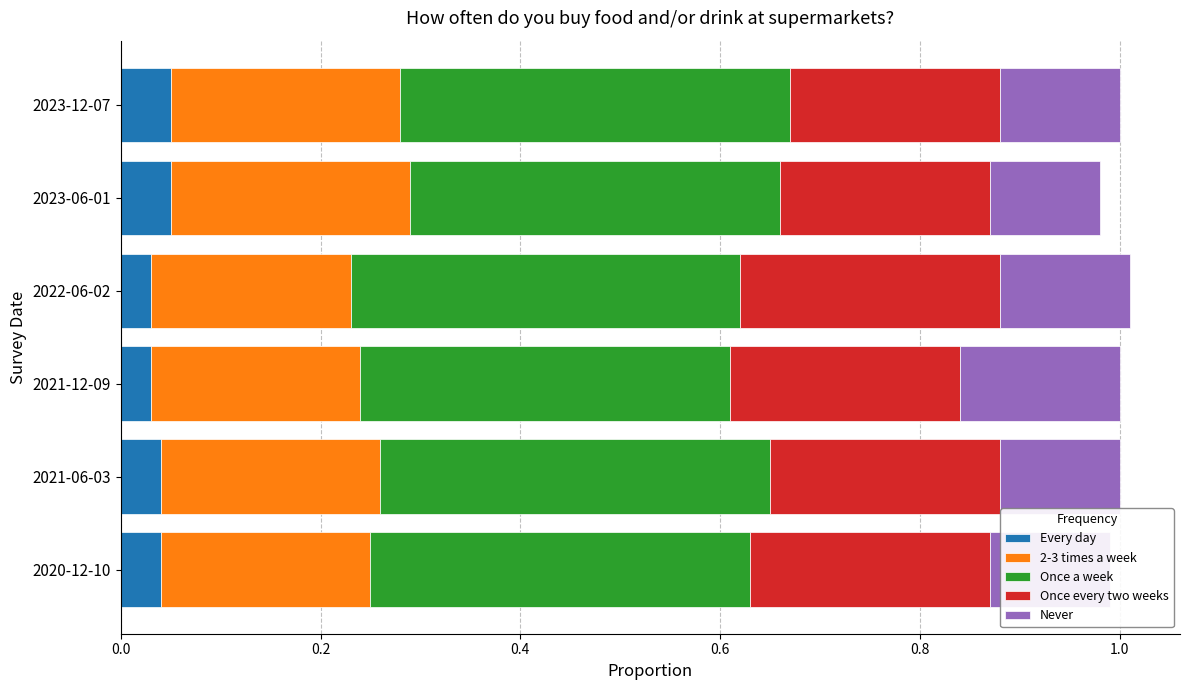

What is the total value across all series at 2023-06-01?

1.0